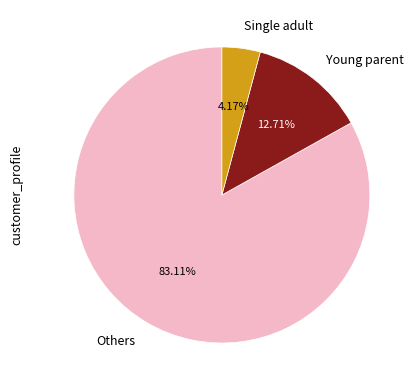

Rank the categories by value from lowest to highest.

Single adult, Young parent, Others